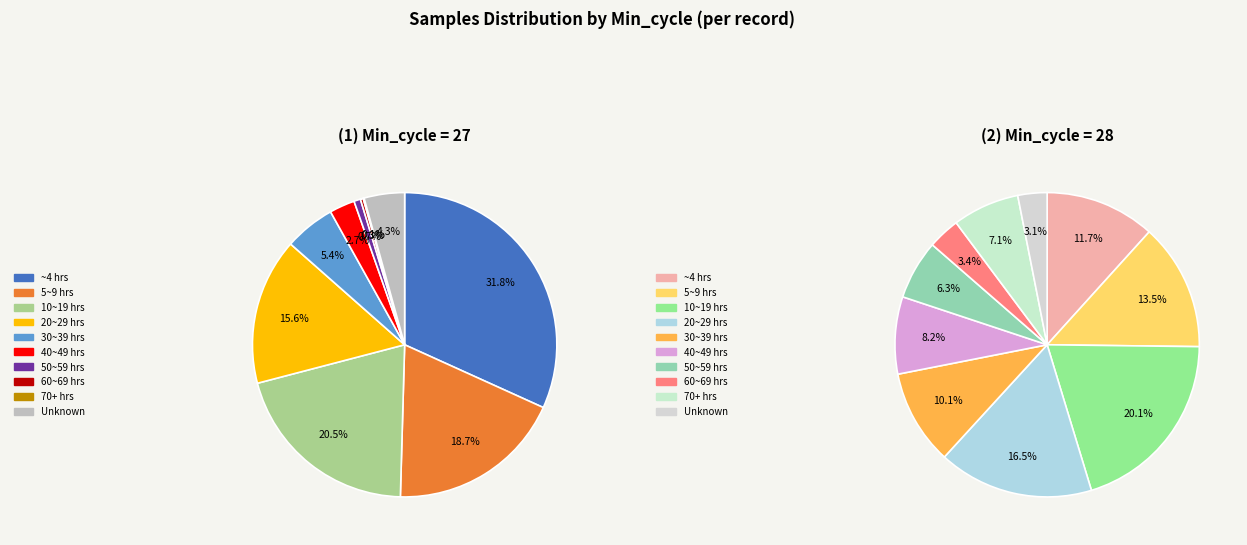

How much of the chart is everything except 27?

90.0%